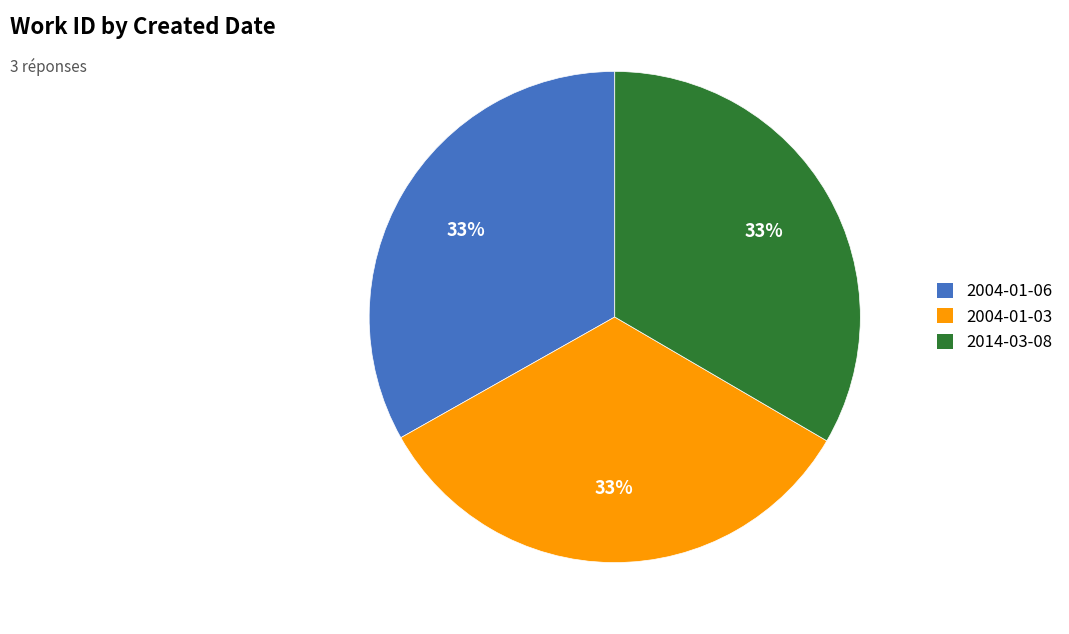

Is it true that 2014-03-08 is 33% of the pie?

True